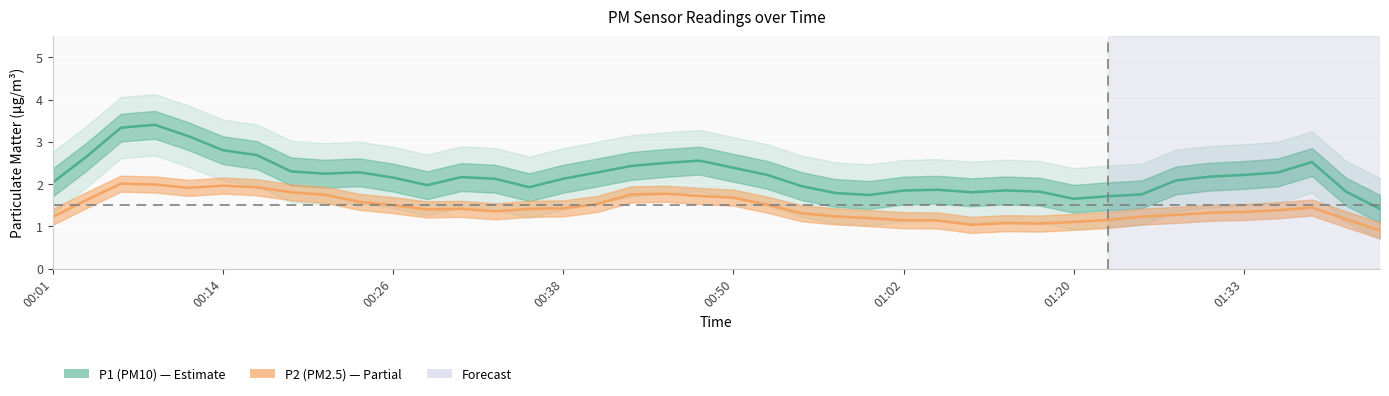

What is the approximate value of P2 at 01:15?

1.0